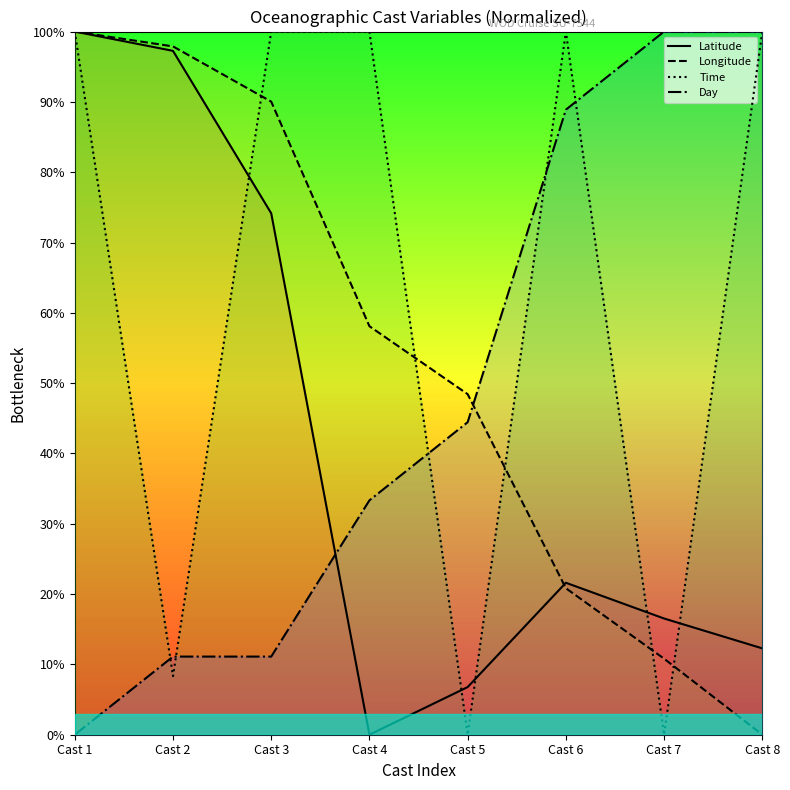

What is the approximate value of Day at Cast 8?

100.0